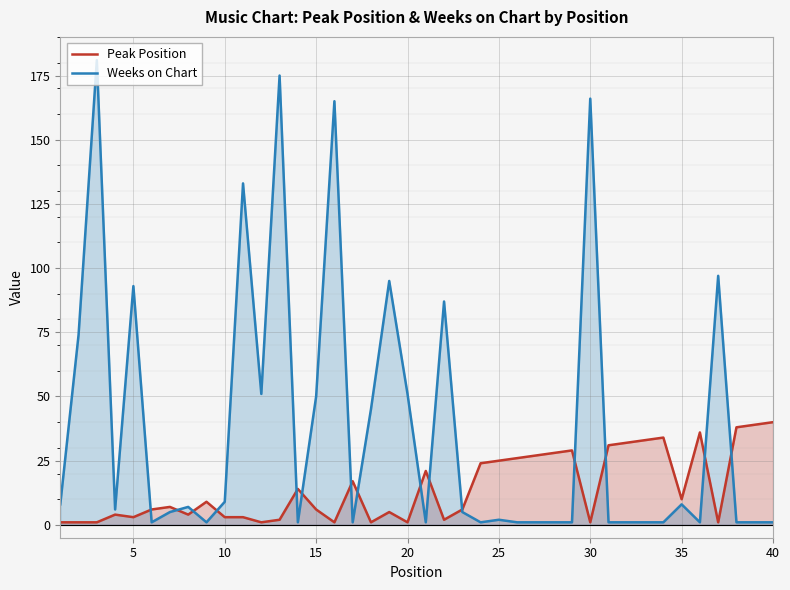

What is the greatest value displayed?

181